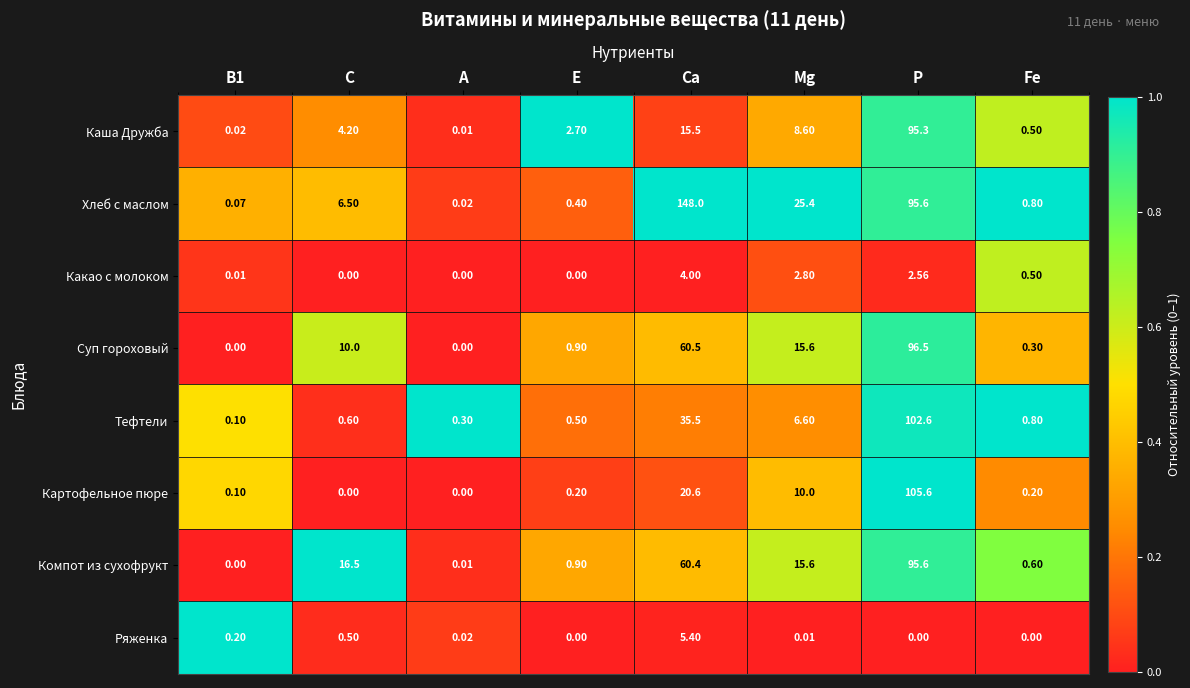

Which category has the highest value across all series?

Ca